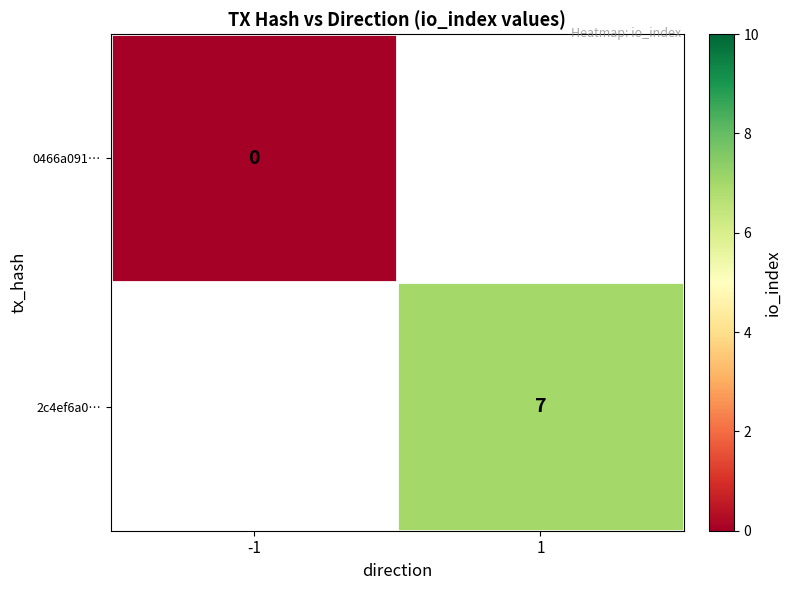

The 2c4ef6a0… series shows 2 at 1. True or false?

False